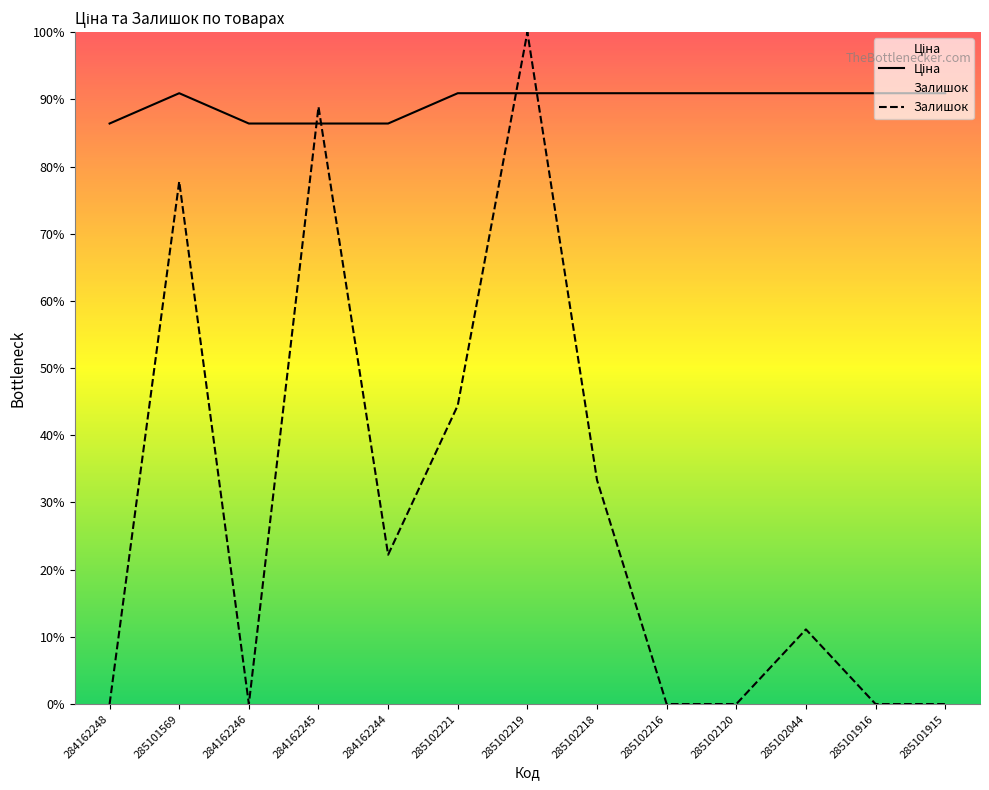

The Залишок series shows 1908.0 at 285102044. True or false?

False